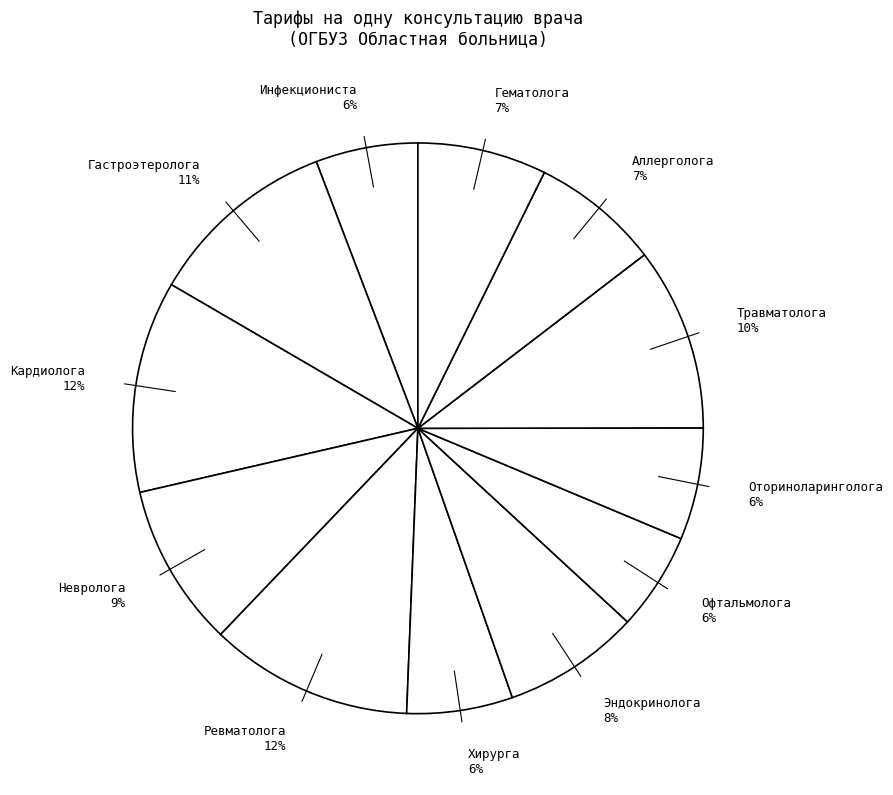

Is it true that Аллерголога is 7% of the pie?

True